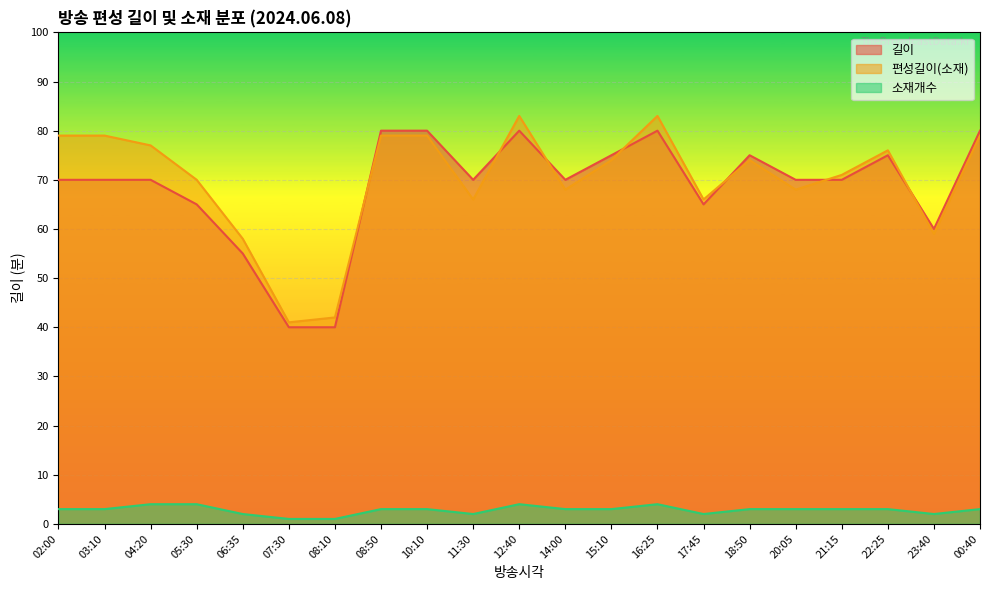

True or false: 편성길이(소재) has a value of 39 at 18:50.

False